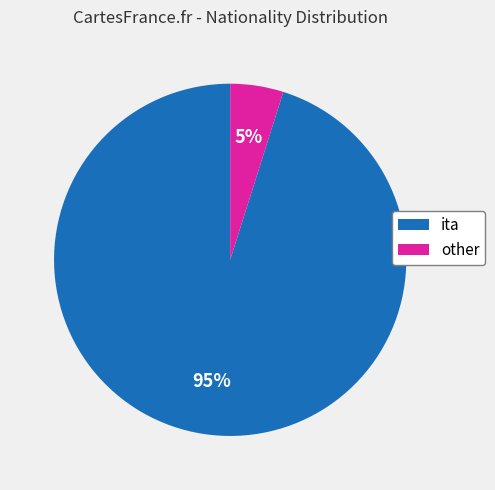

True or false: other accounts for 5% of the total.

True